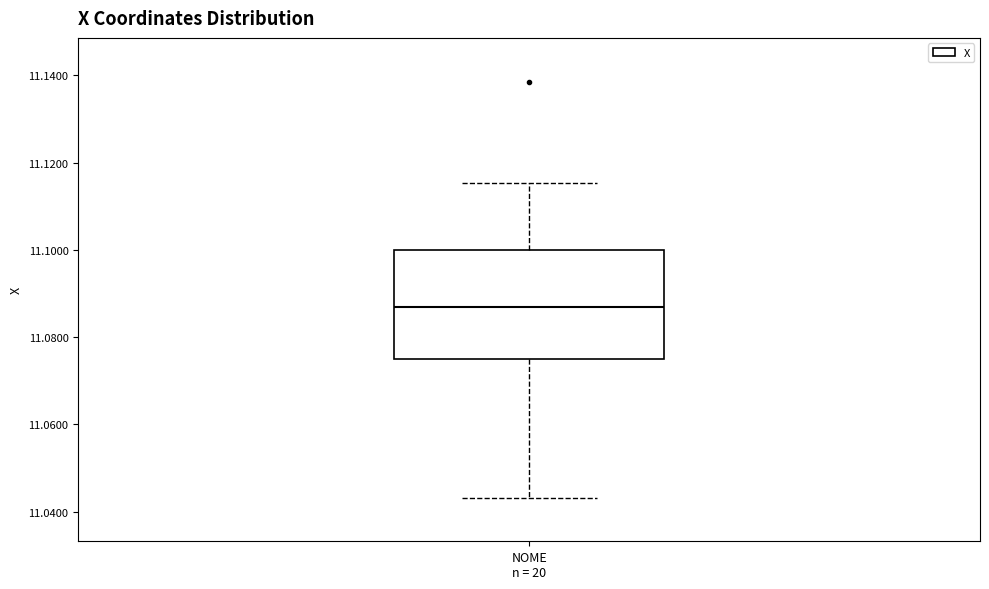

Transcribe this box plot: give where the median line is, the range the box spans, and where the two whiskers end, as read against the y-axis. The values are not printed on the chart, so give them approximately, as read against the axis.

median 11.086, box 11.074 to 11.100, whiskers 11.044 to 11.116